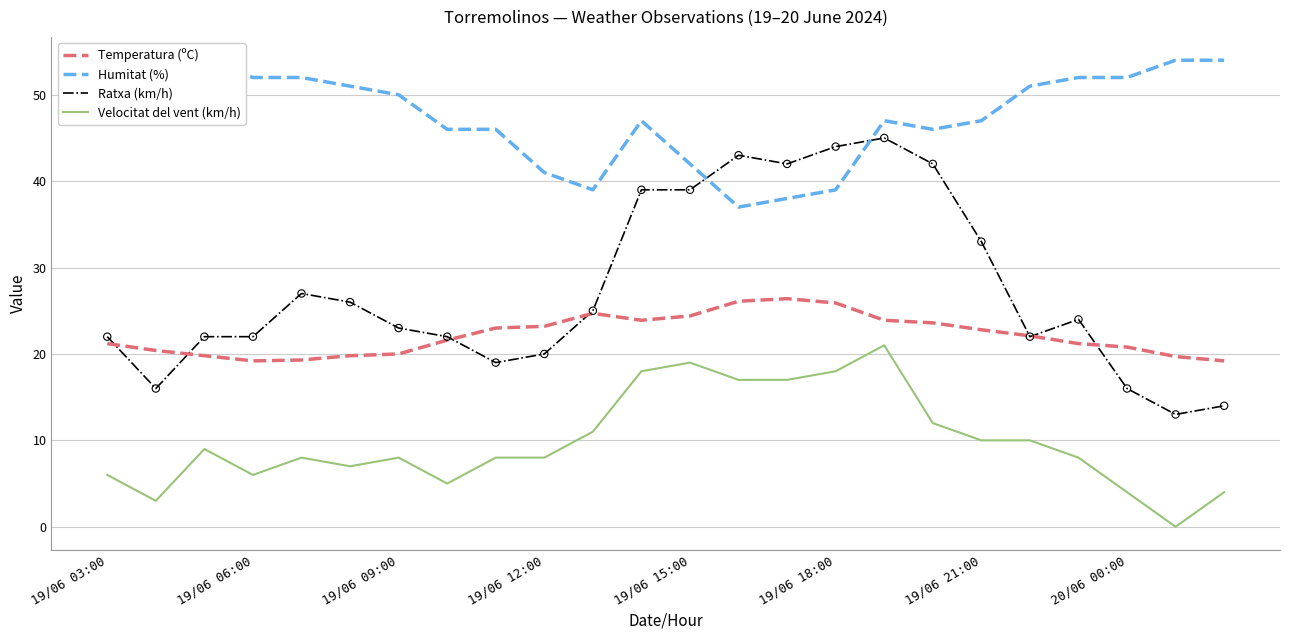

Which series reaches the minimum Y coordinate?

Velocitat del vent (km/h)